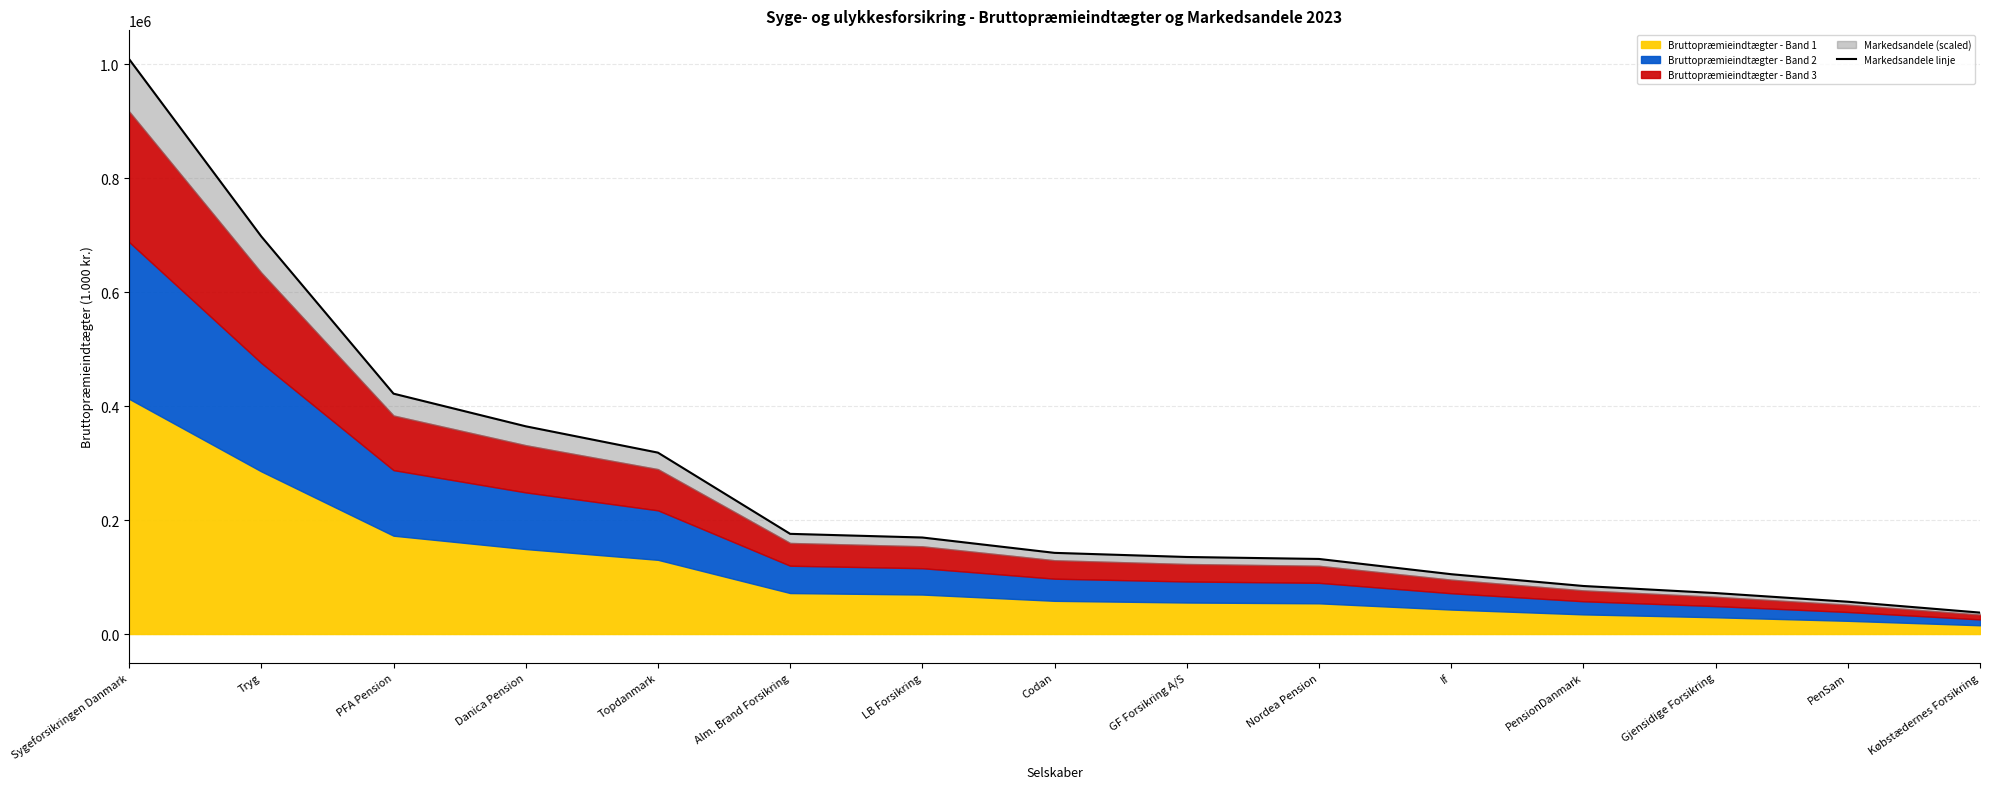

At which label is the value closest to 523429?

PFA Pension